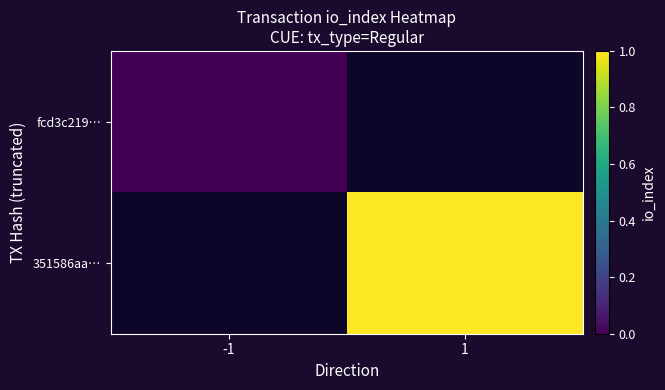

List the series in order of their overall mean, lowest first.

fcd3c219…, 351586aa…